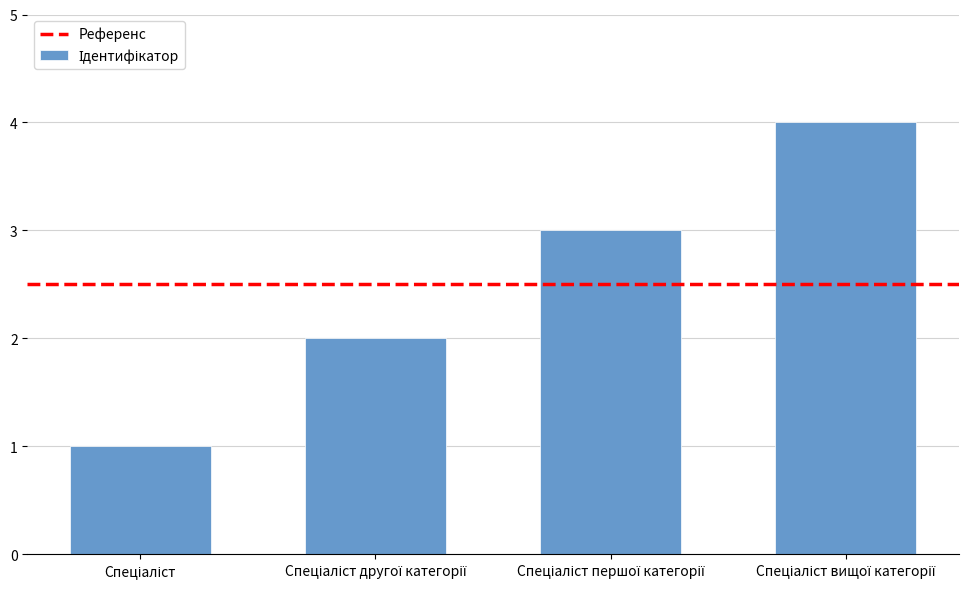

What is the smallest value displayed?

1